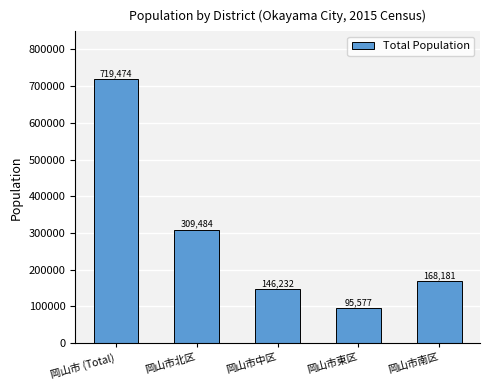

What is the change in value from 岡山市中区 to 岡山市東区?

-50655